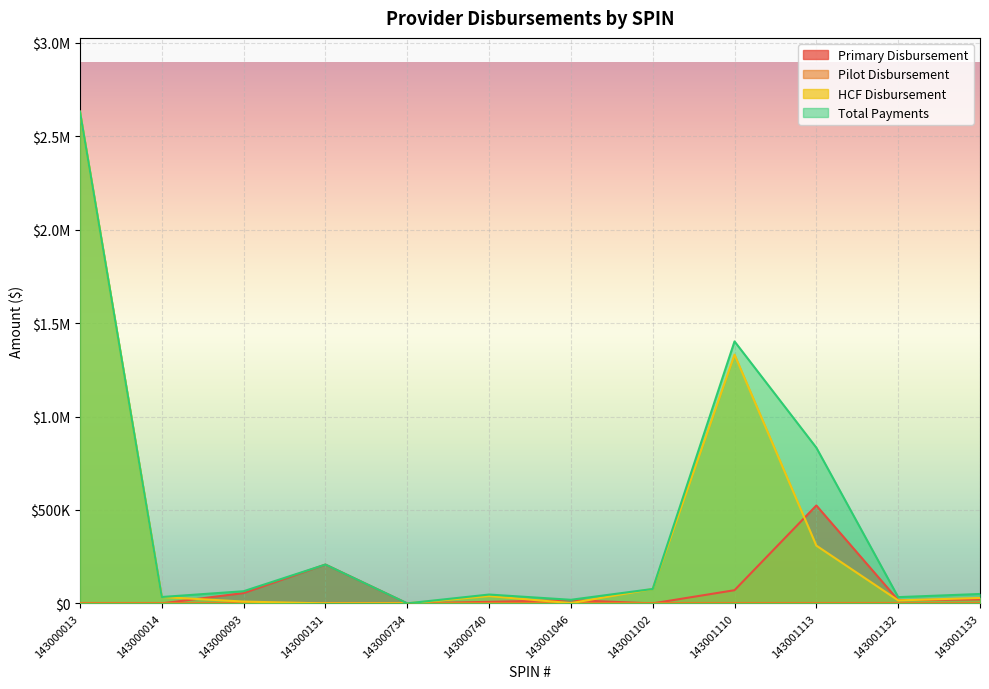

Rank the categories by Total Payments value from highest to lowest.

143000013, 143001110, 143001113, 143000131, 143001102, 143000093, 143001133, 143000740, 143000014, 143001132, 143001046, 143000734